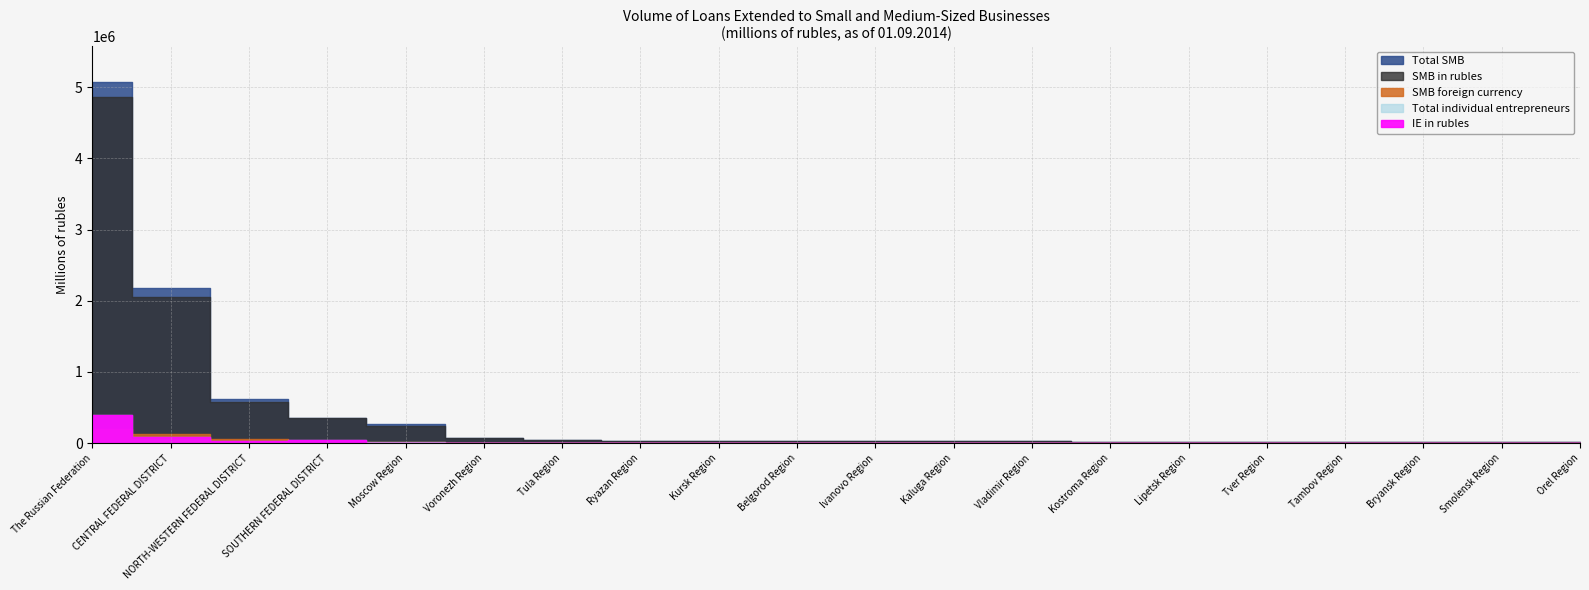

How many lines are shown in the chart?

5